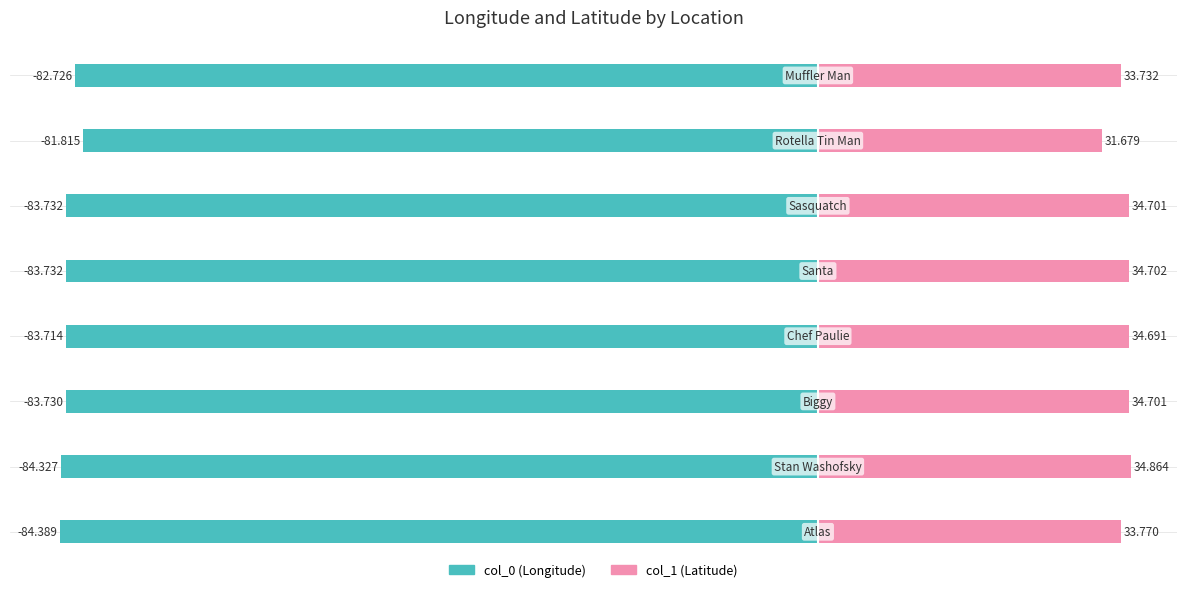

What is the lowest value of the col_0 series?

-84.4